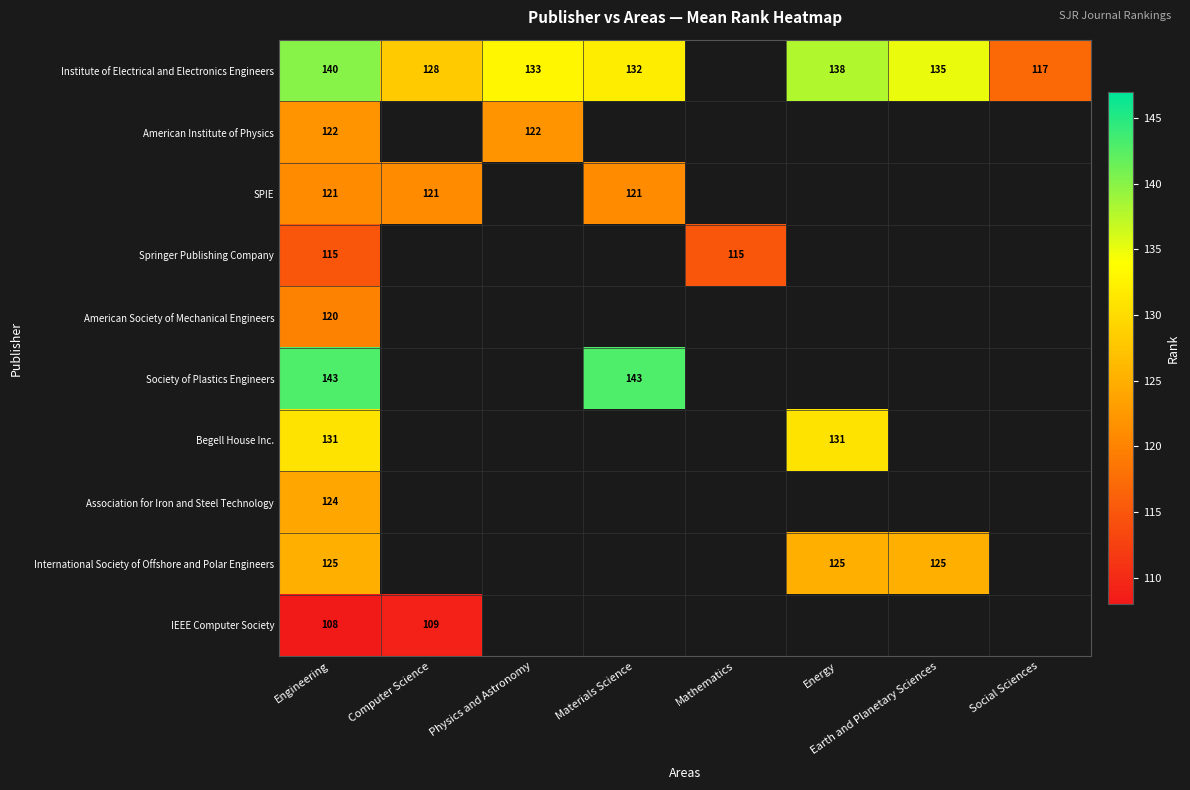

At which category does the chart reach its peak across all series?

Engineering